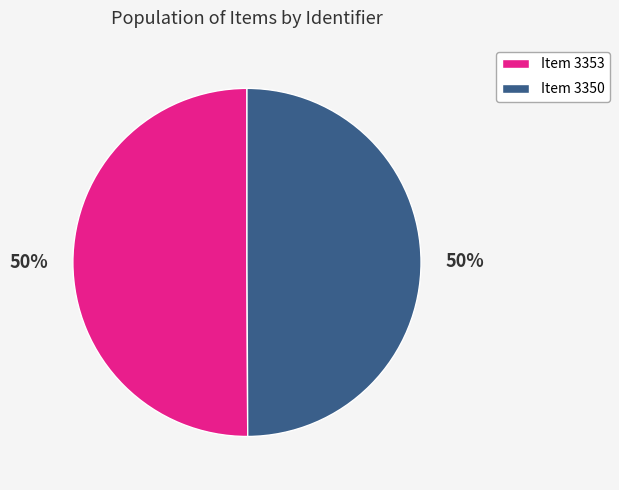

Approximately how many times larger is the value at Item 3353 compared to Item 3350?

1.0